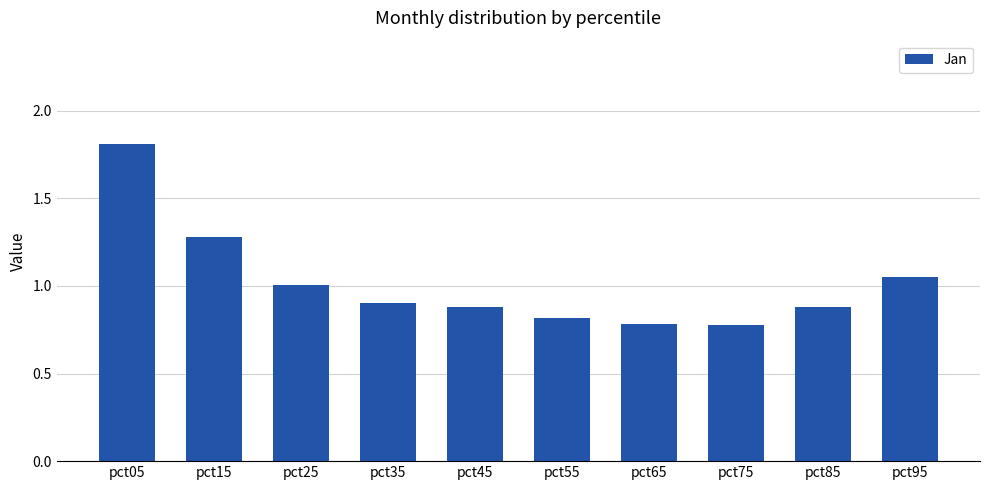

Approximately how many times larger is the value at pct15 compared to pct95?

1.2